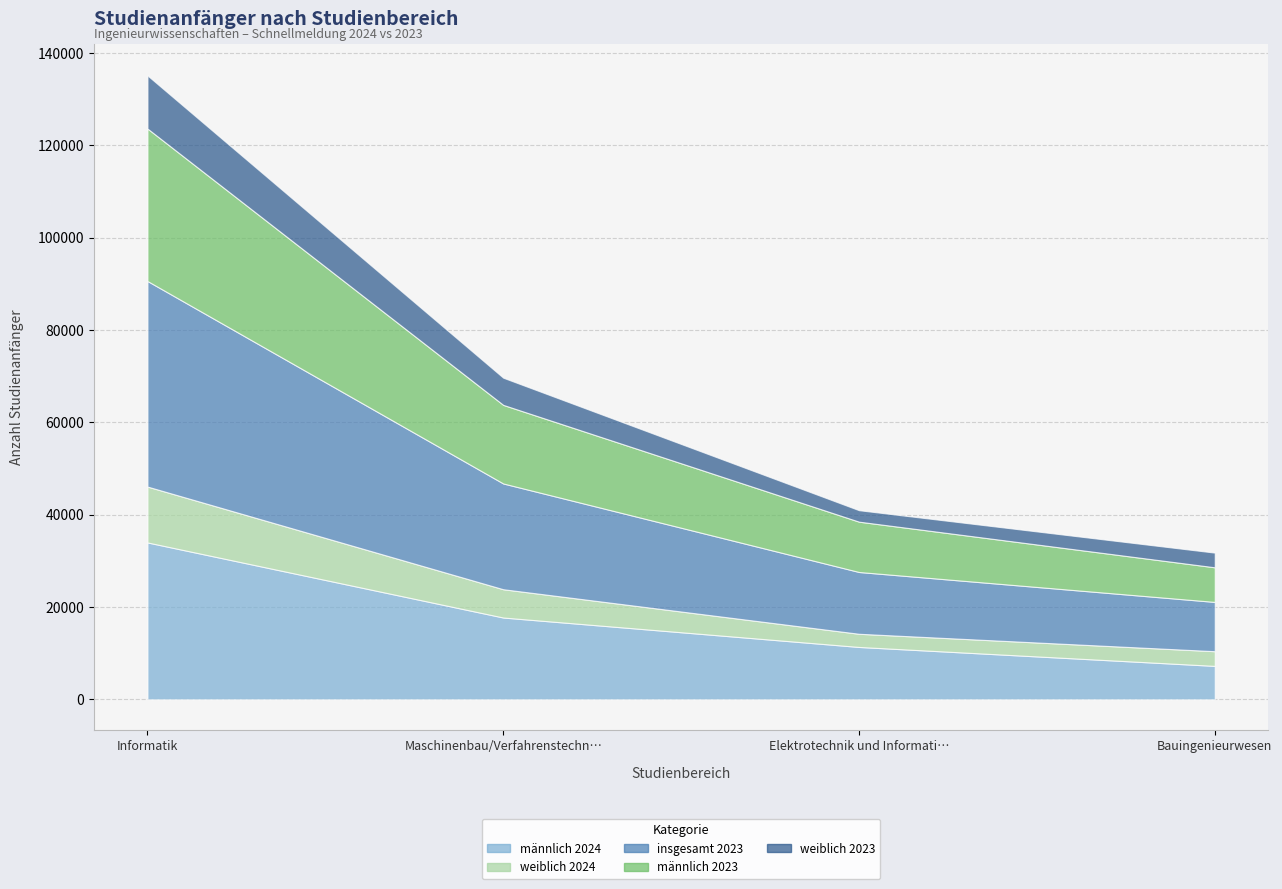

The value of maennlich_2024 at Elektrotechnik und Informationstechnik is 11341. True or false?

True